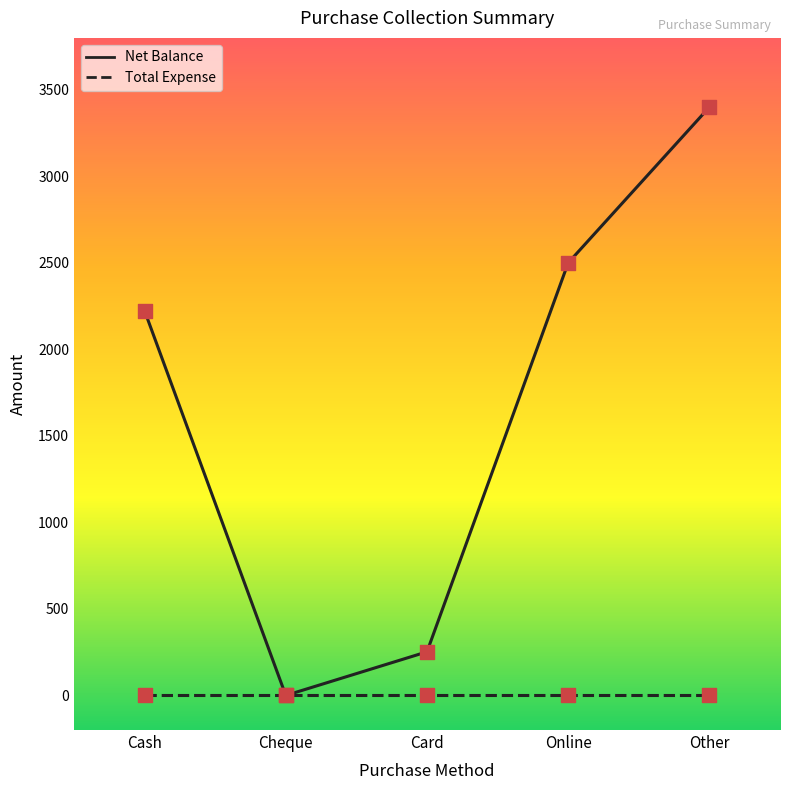

At which category is the sum across all series the highest?

Other